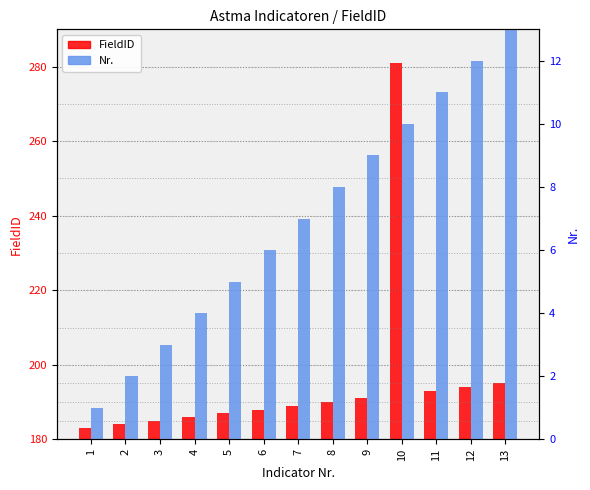

Which label corresponds to the largest value in the chart?

10